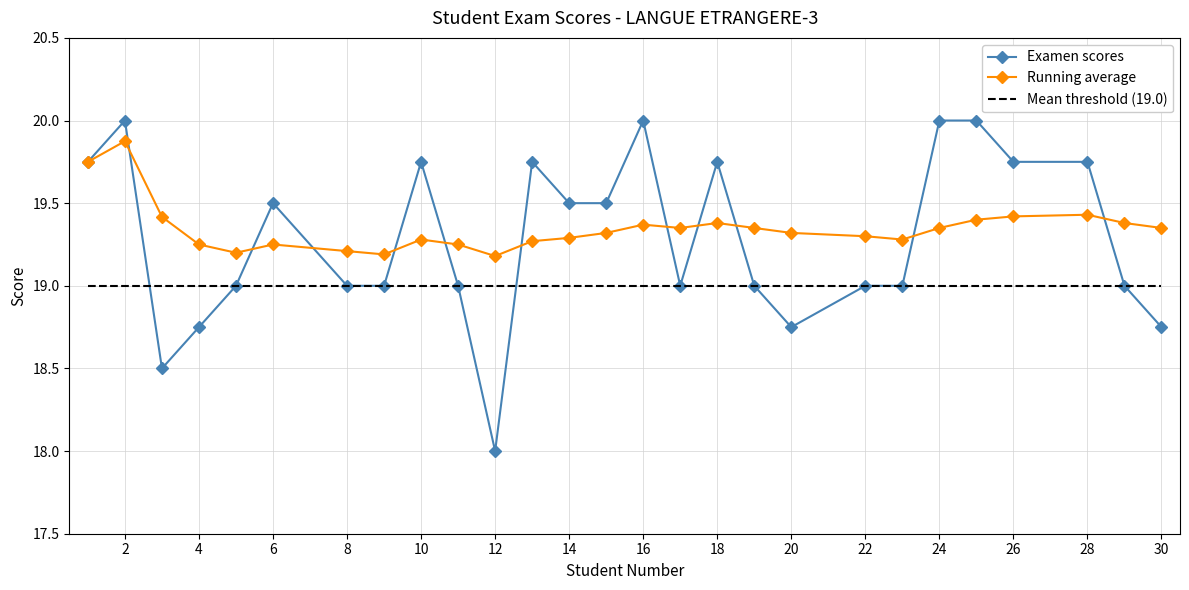

True or false: Running average and Mean threshold (19.0) intersect in this chart.

False